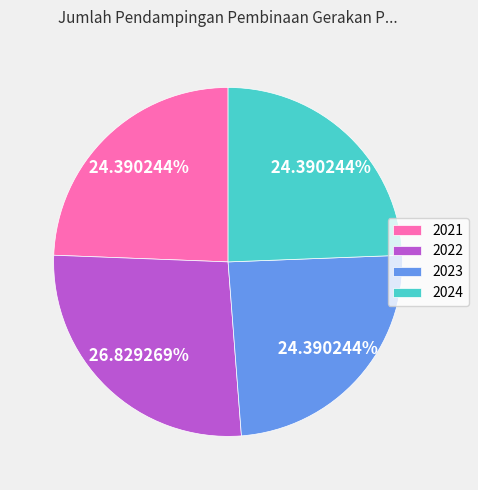

To the nearest percent, what is the difference between the 2024 and 2022 slice percentages?

2%